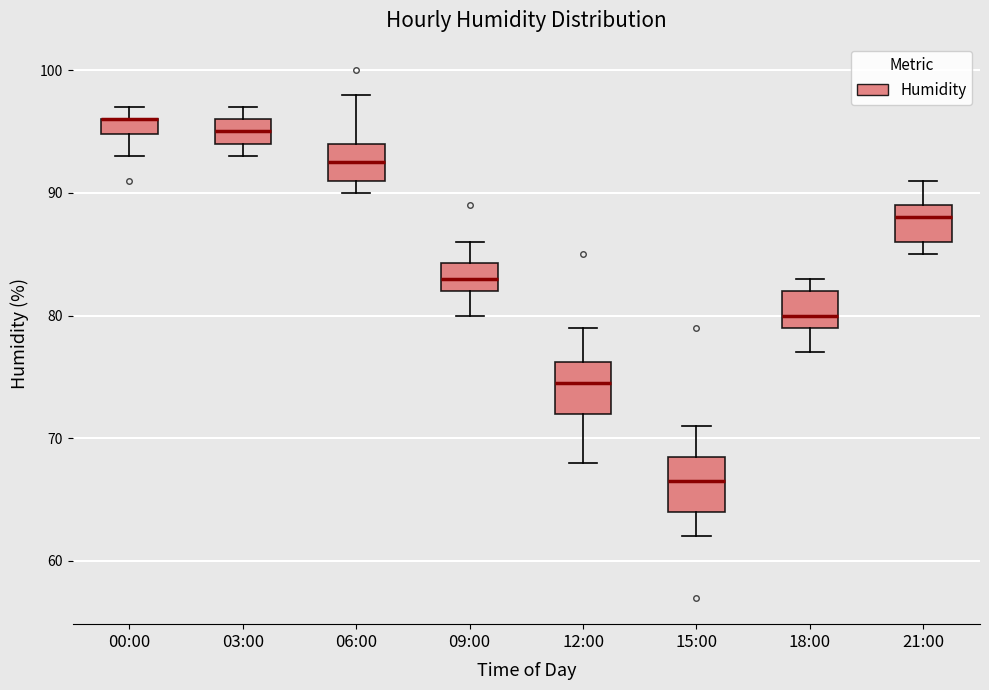

Where is the lower edge of the box for 03:00 on the y-axis? The values are not printed on the chart, so give them approximately, as read against the axis.

94